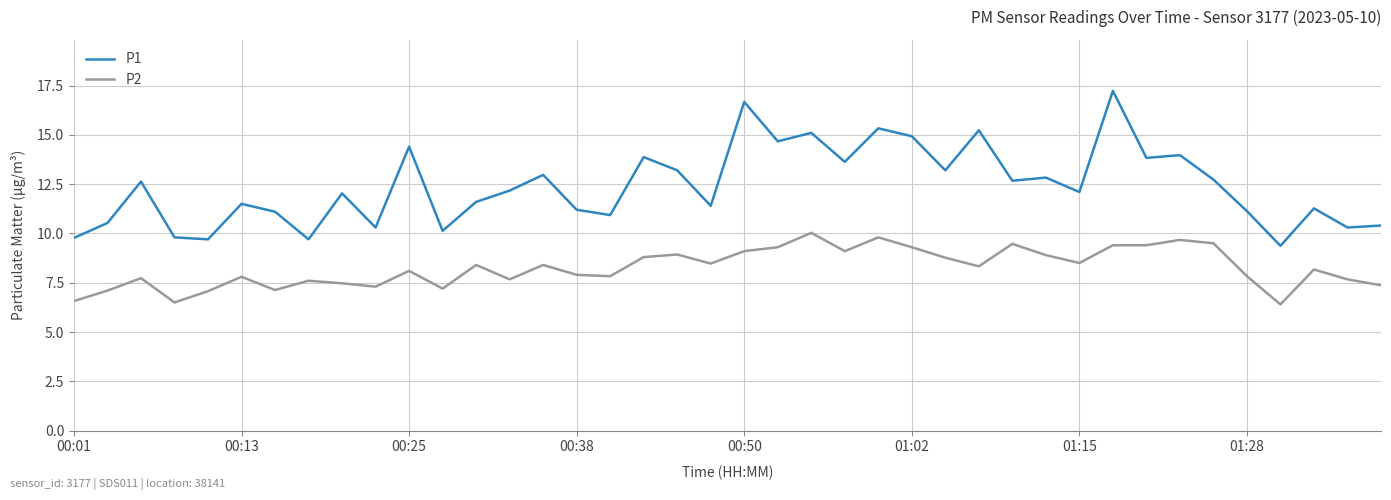

List the series in order of their overall mean, lowest first.

P2, P1